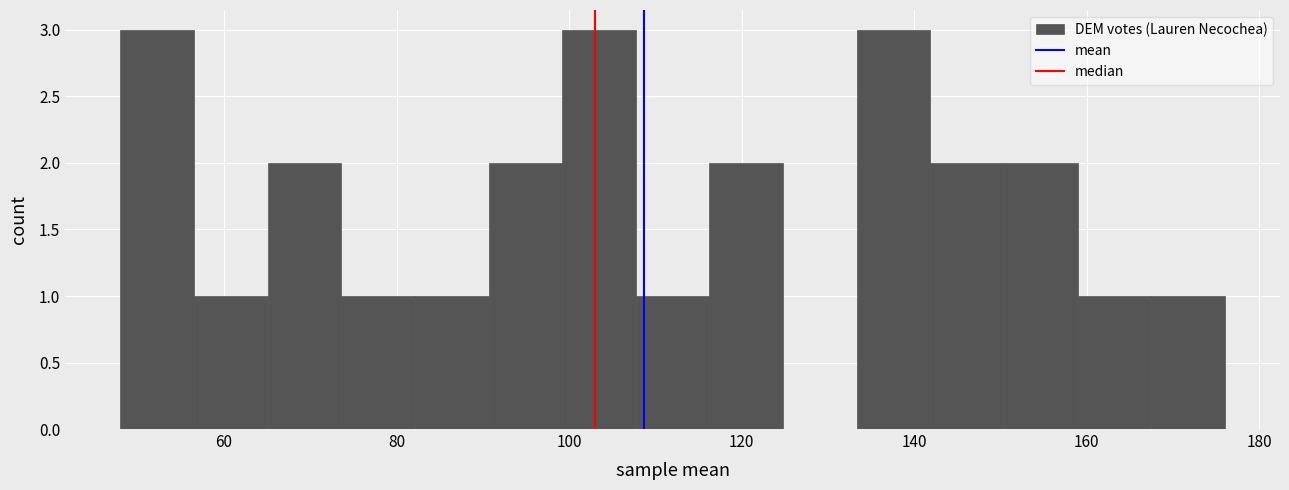

Reading left to right, list every bar in this chart as the range it spans on the x-axis followed by its height. Neither the bar edges nor the heights are printed on the chart, so give them approximately, as read against the axes.

48 to 56: 3
56 to 66: 1
66 to 74: 2
74 to 82: 1
82 to 90: 1
90 to 100: 2
100 to 108: 3
108 to 116: 1
116 to 124: 2
124 to 134: 0
134 to 142: 3
142 to 150: 2
150 to 158: 2
158 to 168: 1
168 to 176: 1